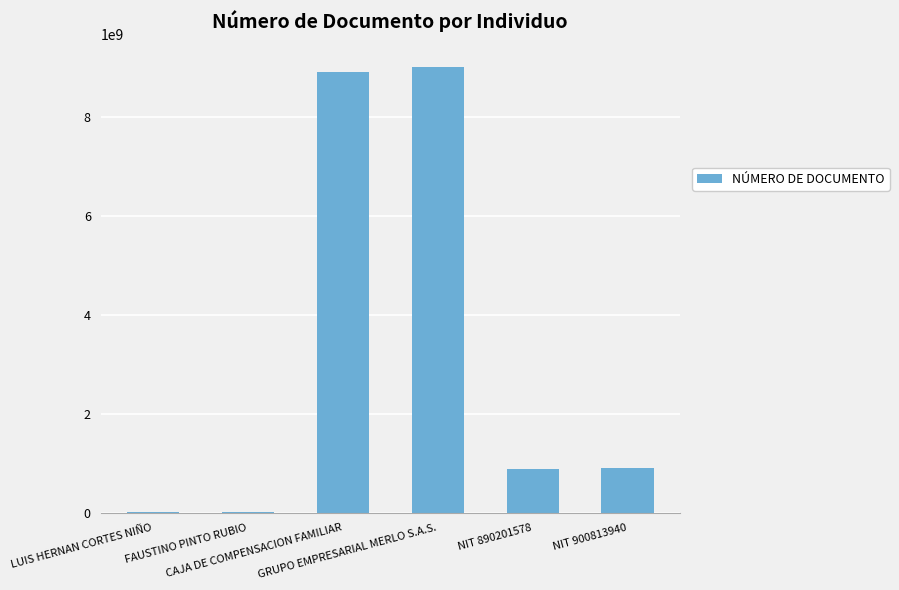

What is the greatest value displayed?

9008139402